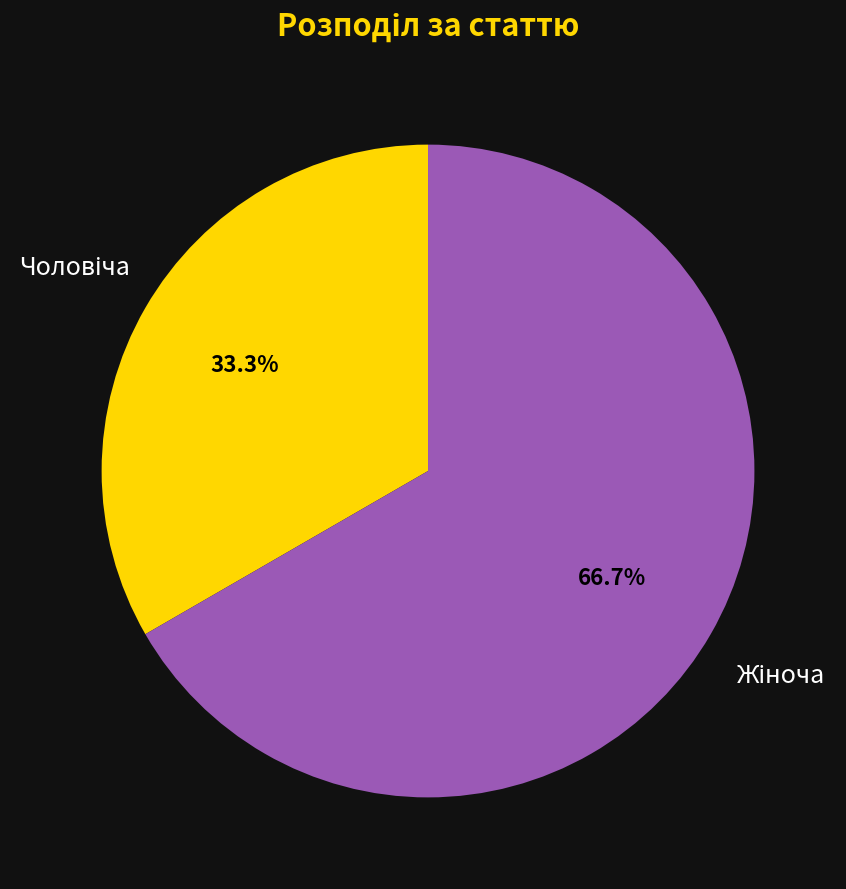

How many slices are in this pie chart?

2